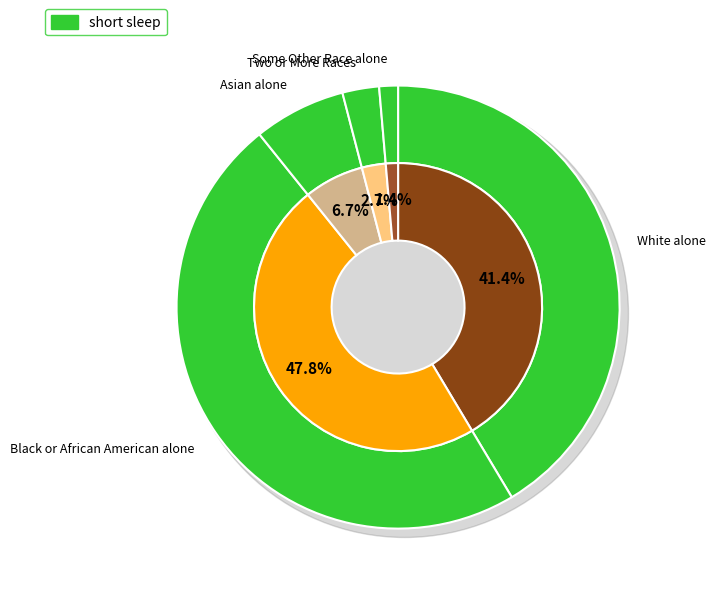

Count the number of slices in the pie.

5